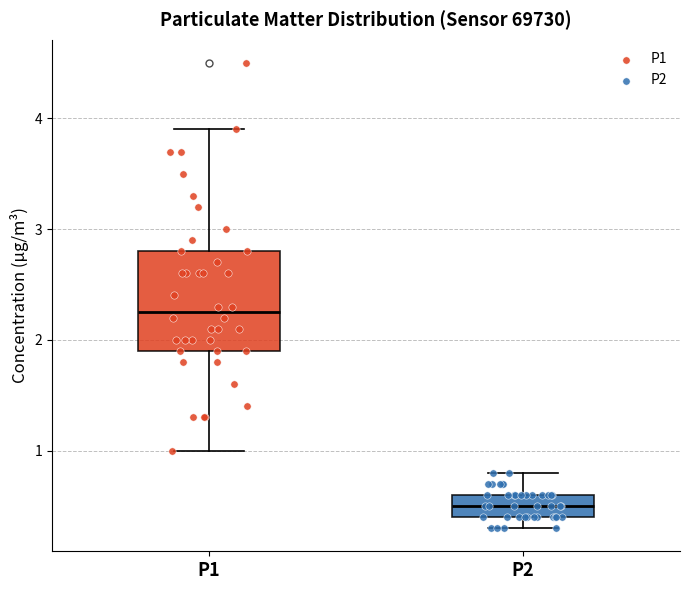

Where does the lower whisker of the box for P1 end on the y-axis? The values are not printed on the chart, so give them approximately, as read against the axis.

1.0